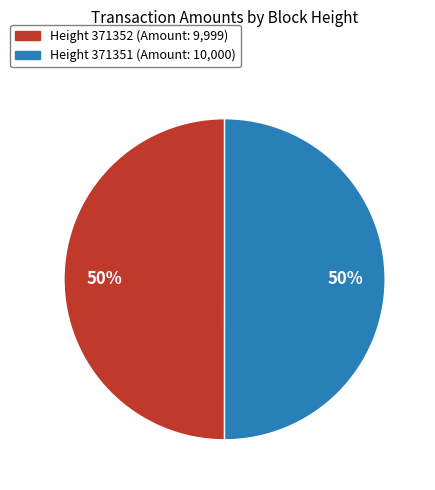

To the nearest percent, what is the average slice percentage?

50%